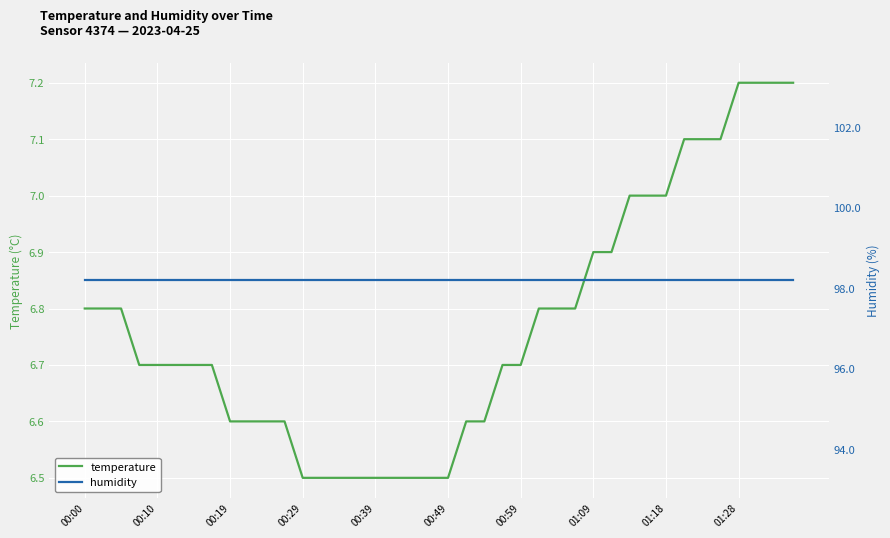

The temperature series shows 11.0 at 01:18. True or false?

False